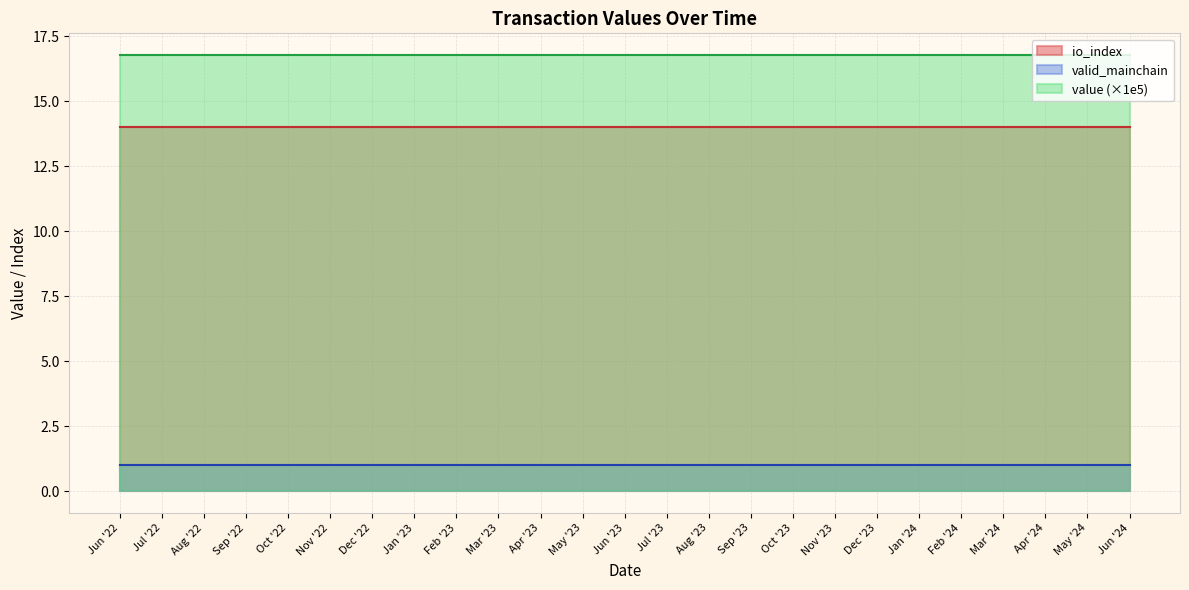

True or false: valid_mainchain and io_index cross at least once.

False